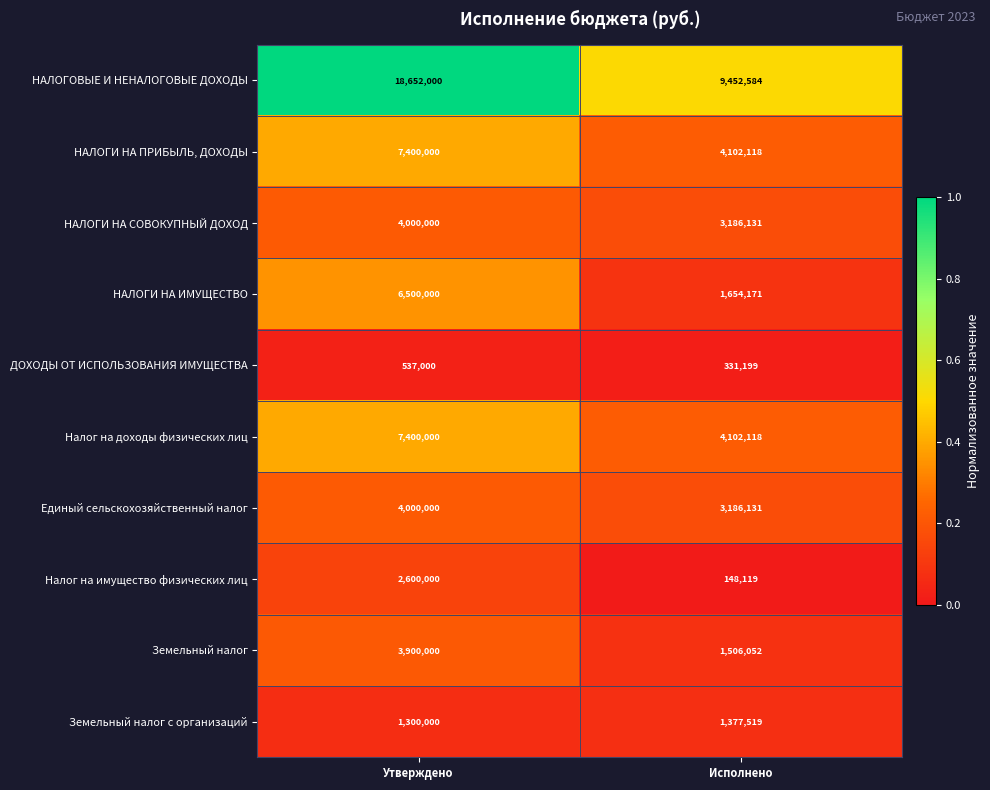

What is the difference between the maximum and minimum values in the Земельный налог с организаций series?

77519